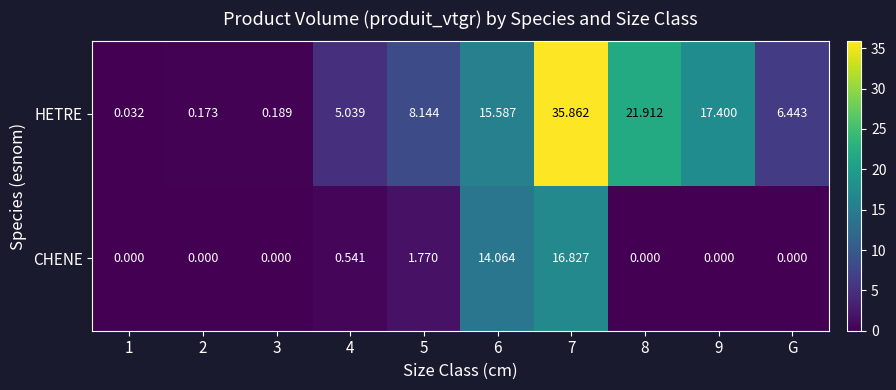

Between 5 and 7, which series saw the biggest shift?

HETRE